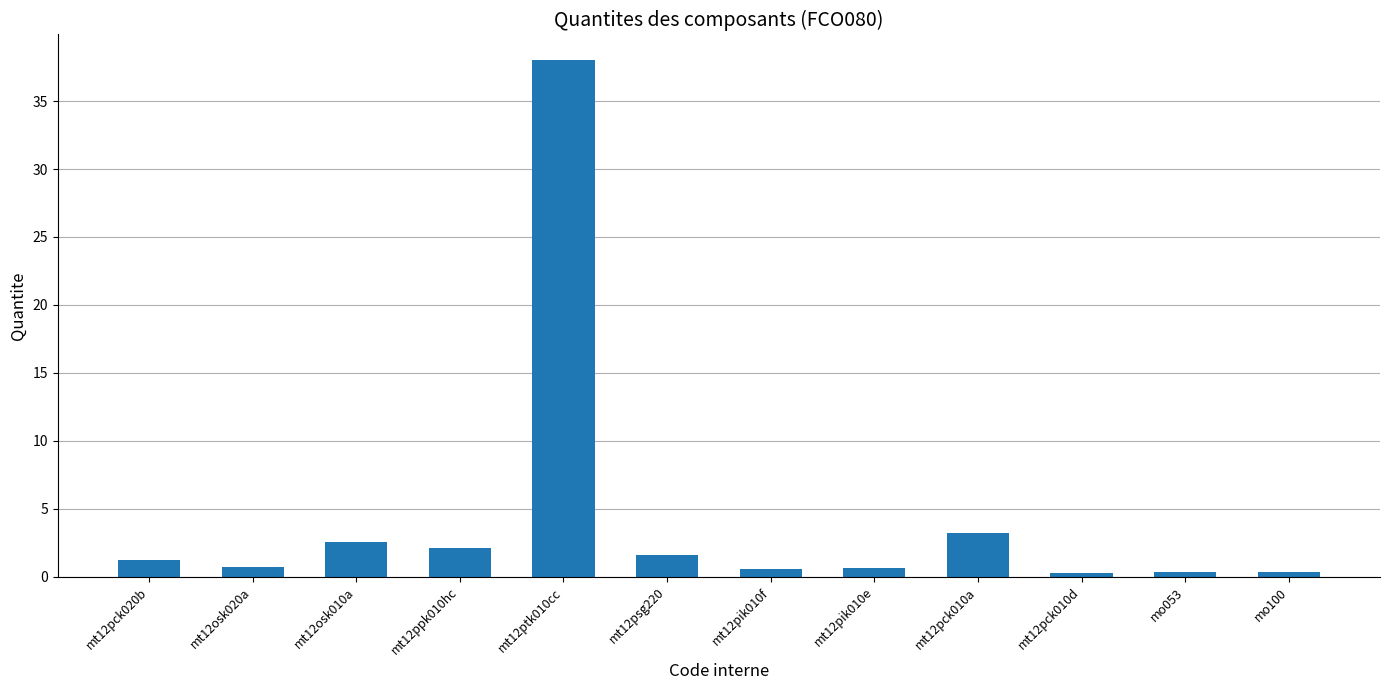

The value at mt12osk010a is 1.3. True or false?

False